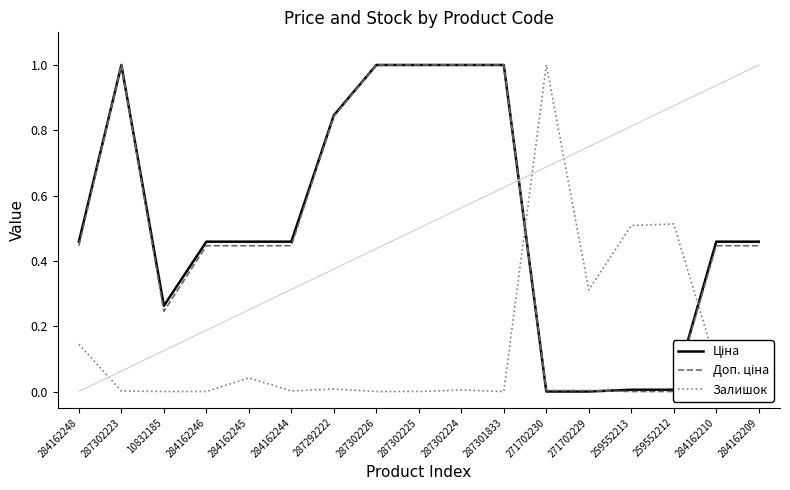

What is the value of the Доп. ціна point at the 7th from the left?

0.8